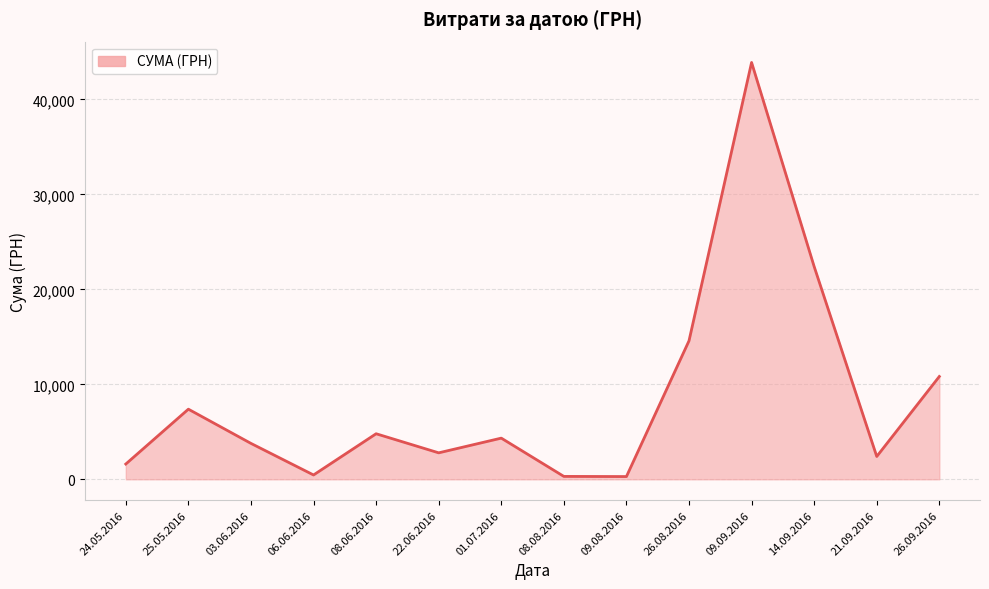

How many points are higher than both their immediate neighbors (excluding endpoints)?

4